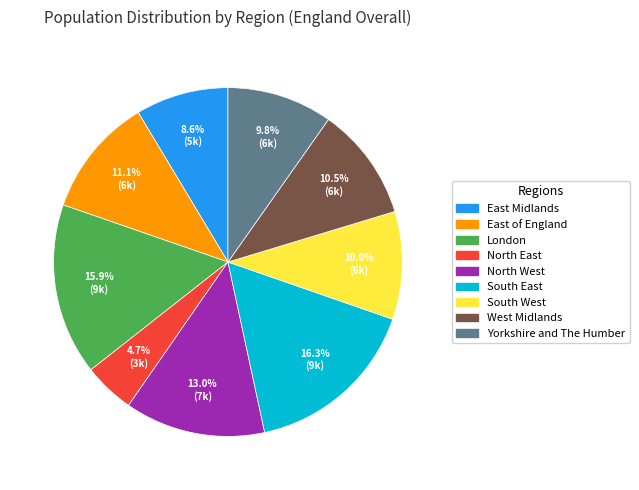

How much of the chart is everything except South East?

83.7%